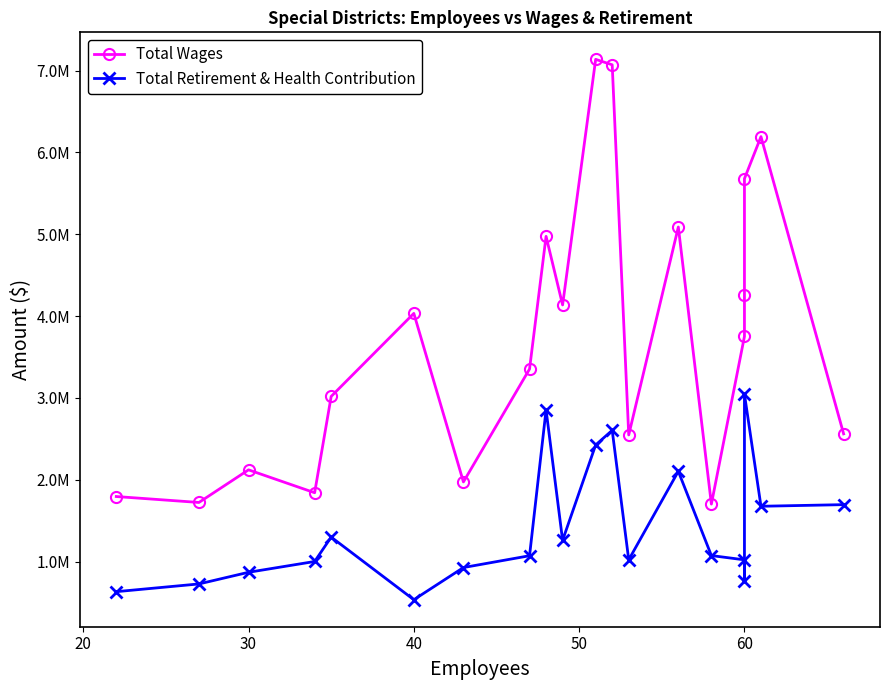

What are all the series names shown in the legend?

Total Wages, Total Retirement & Health Contribution